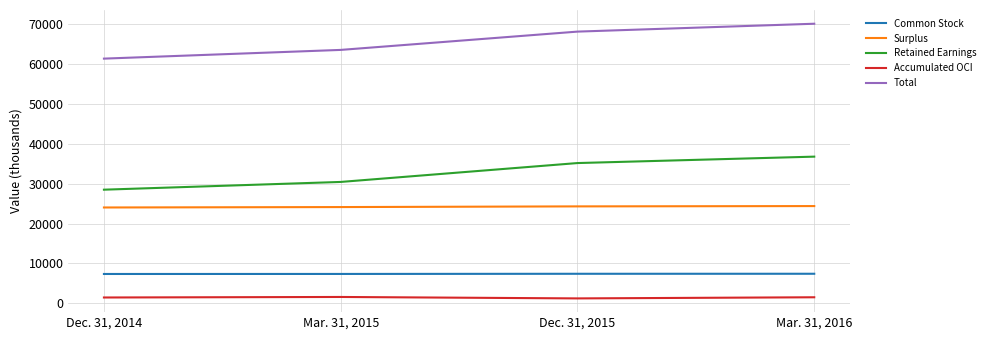

How many lines are shown in the chart?

5